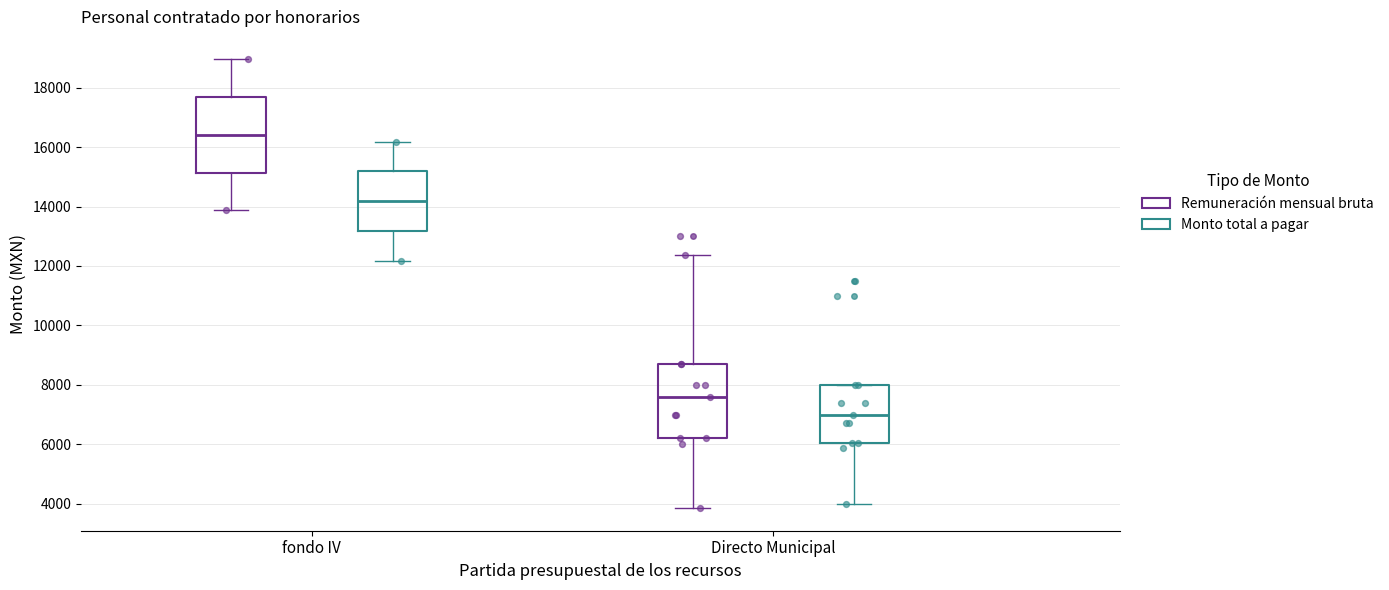

Reading left to right, read every box against the y-axis: the position of its median line, the range the box covers, and the ends of its whiskers. The values are not printed on the chart, so give them approximately, as read against the axis.

fondo IV (Remuneración mensual bruta): median 16400, box 15200 to 17600, whiskers 13800 to 19000
fondo IV (Monto total a pagar): median 14200, box 13200 to 15200, whiskers 12200 to 16200
Directo Municipal (Remuneración mensual bruta): median 7600, box 6200 to 8800, whiskers 3800 to 12400
Directo Municipal (Monto total a pagar): median 7000, box 6000 to 8000, whiskers 4000 to 8000